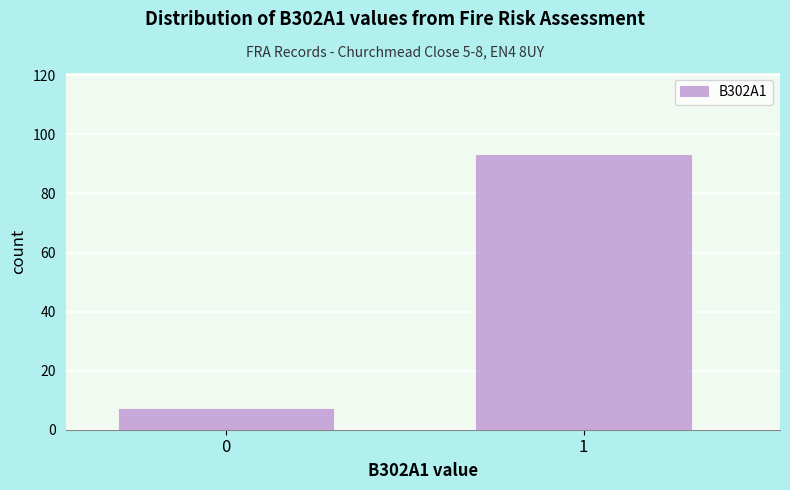

Reading left to right, transcribe all the data shown in this chart.

0=7	1=93